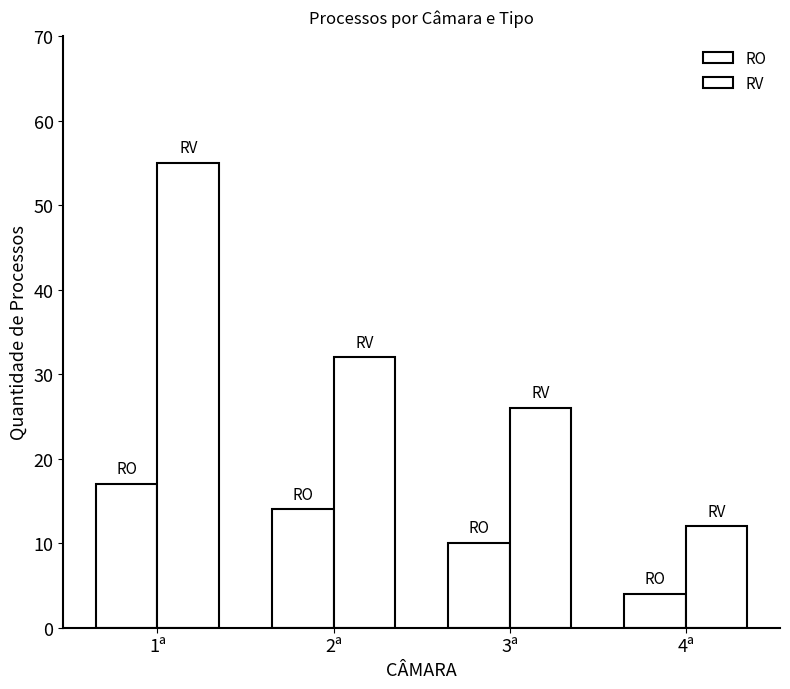

What is the difference between the highest and lowest values at 1ª?

38